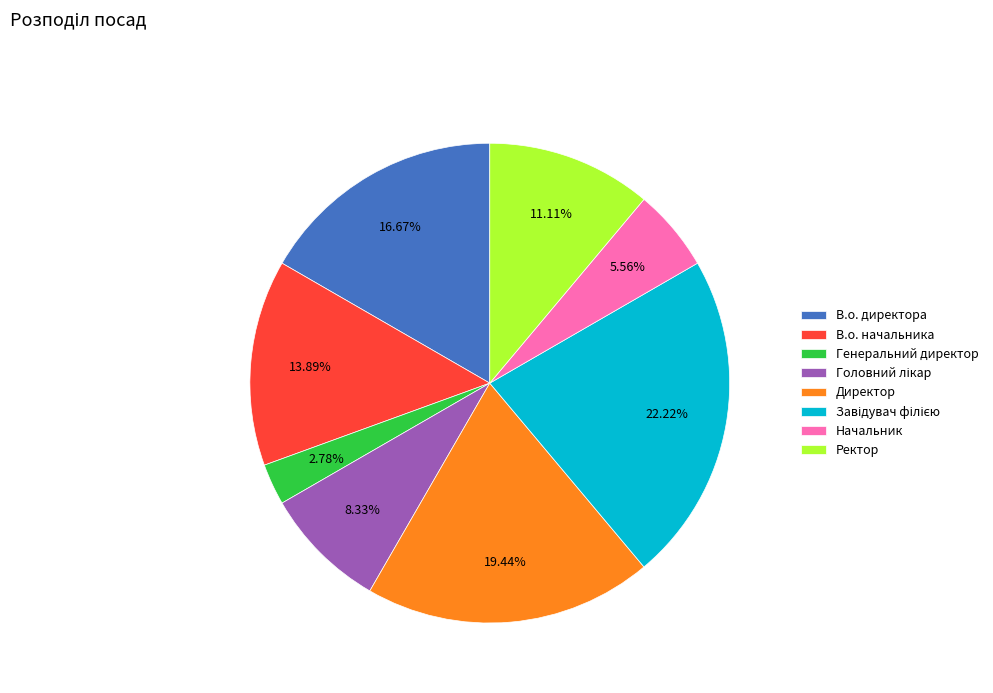

To the nearest percent, what is the average slice percentage?

12%